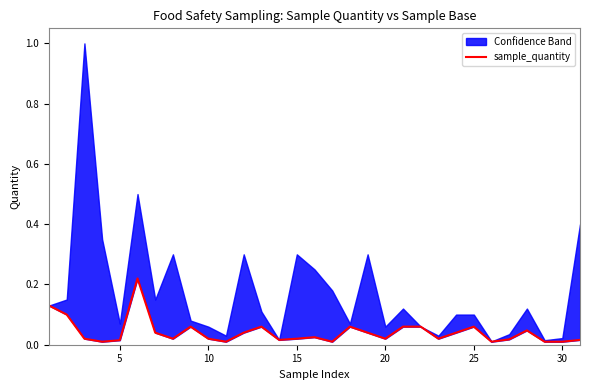

What is the difference between the maximum and second lowest values?

0.2